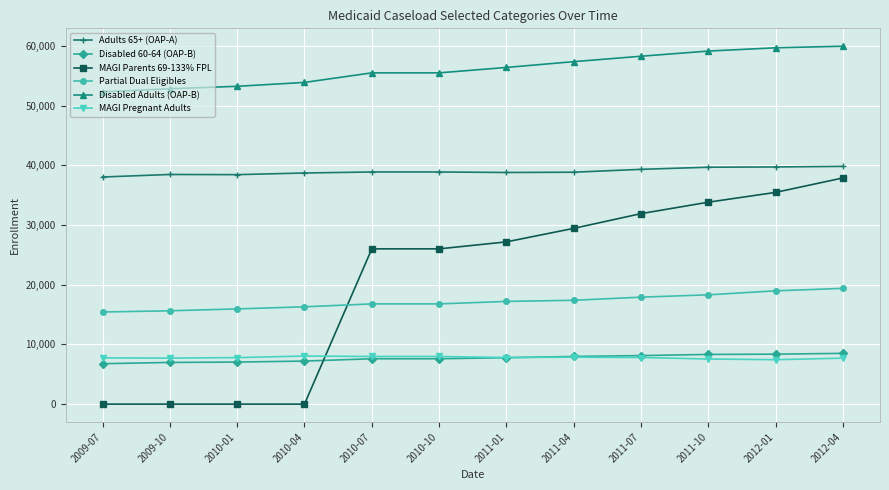

What is the maximum value shown in the chart?

59970